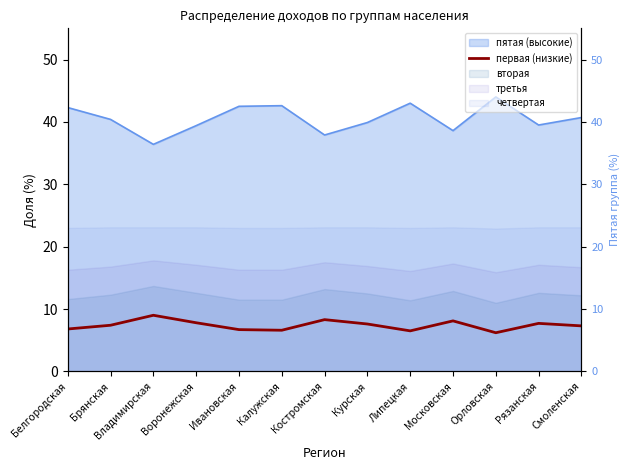

What is the difference between the values at Брянская and Курская?

0.2